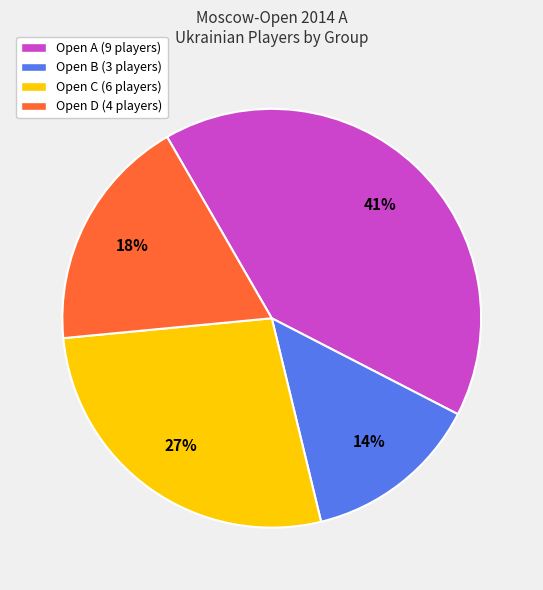

Which category has the biggest portion of the pie?

Open A